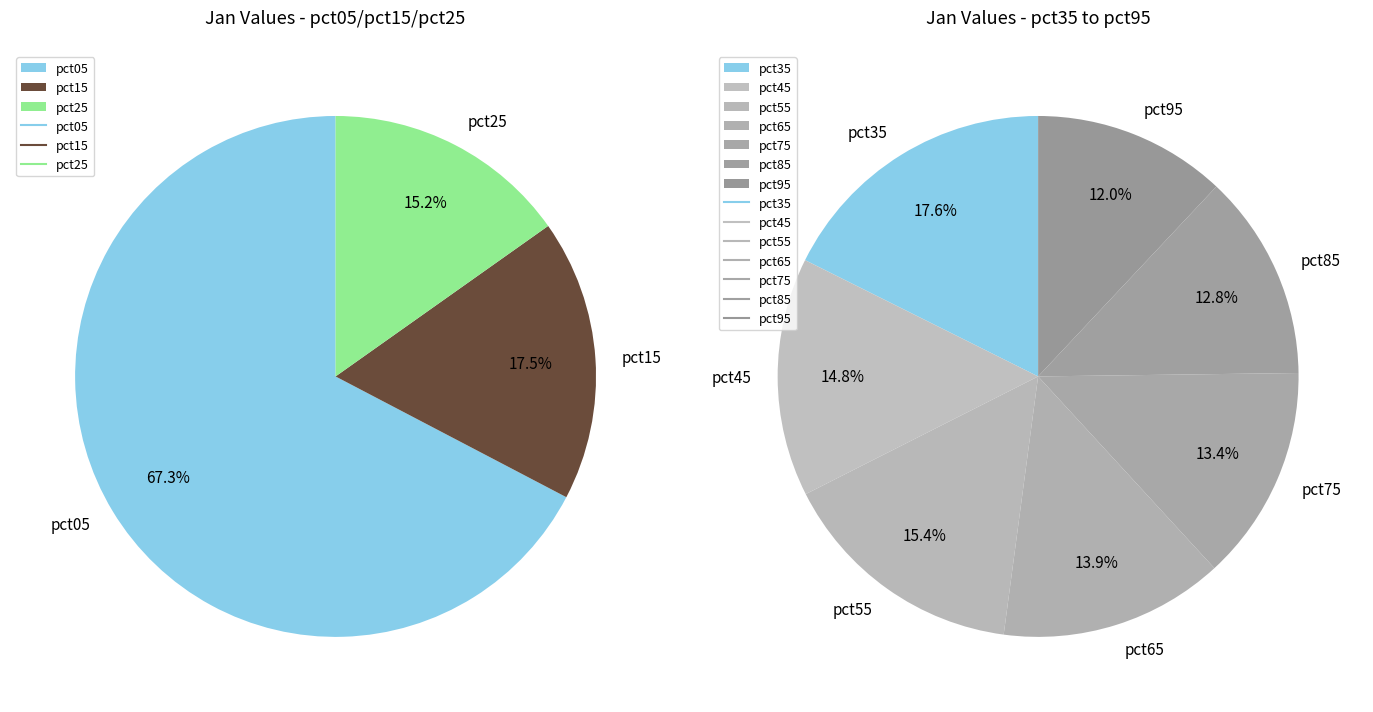

What percentage do pct15 and pct85 together represent?

15.5%